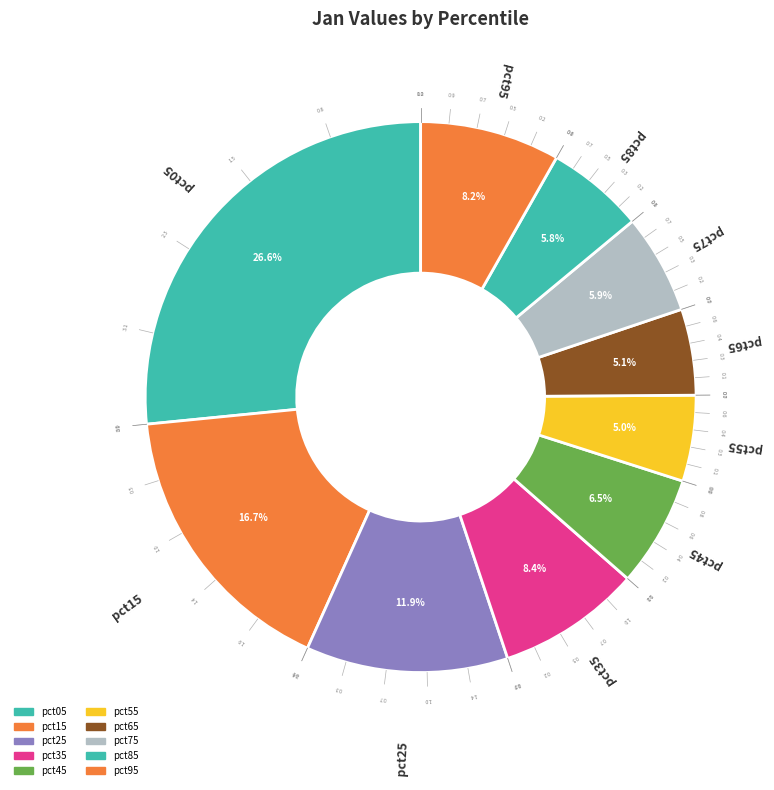

Is there a majority slice in this chart?

No